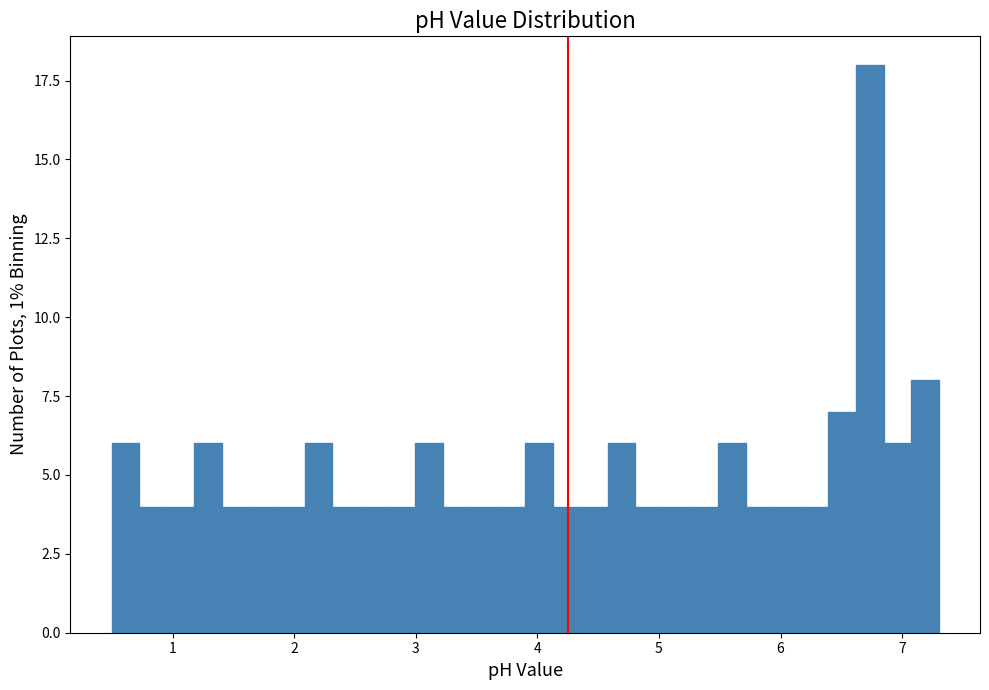

Read against the x-axis, roughly where is the centre of the tallest bar?

6.7